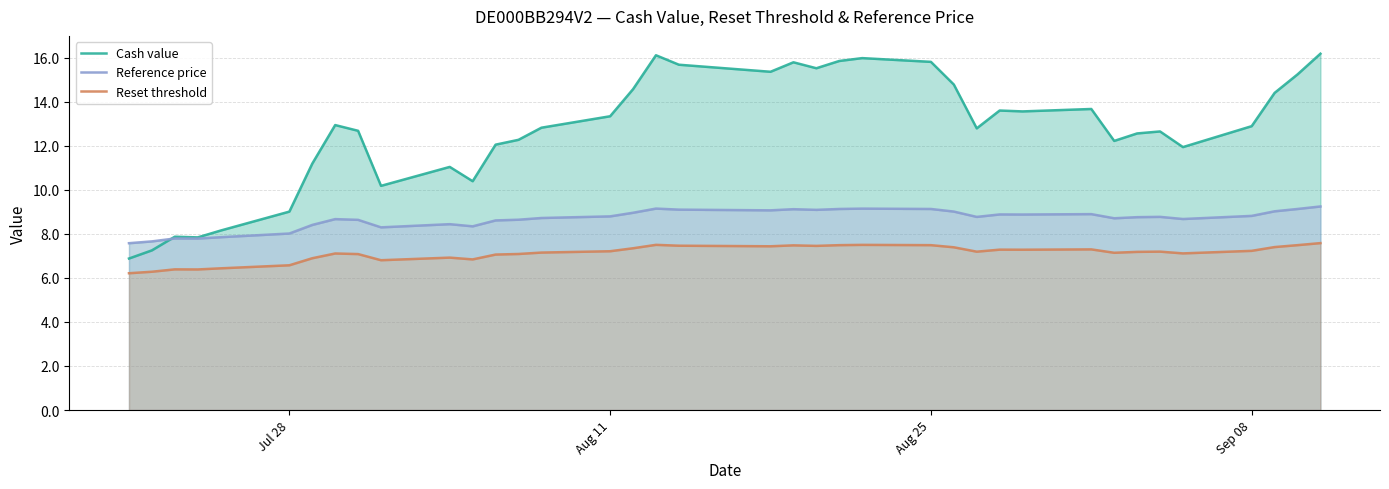

The Reset threshold series shows 6.6 at Jul 28. True or false?

True